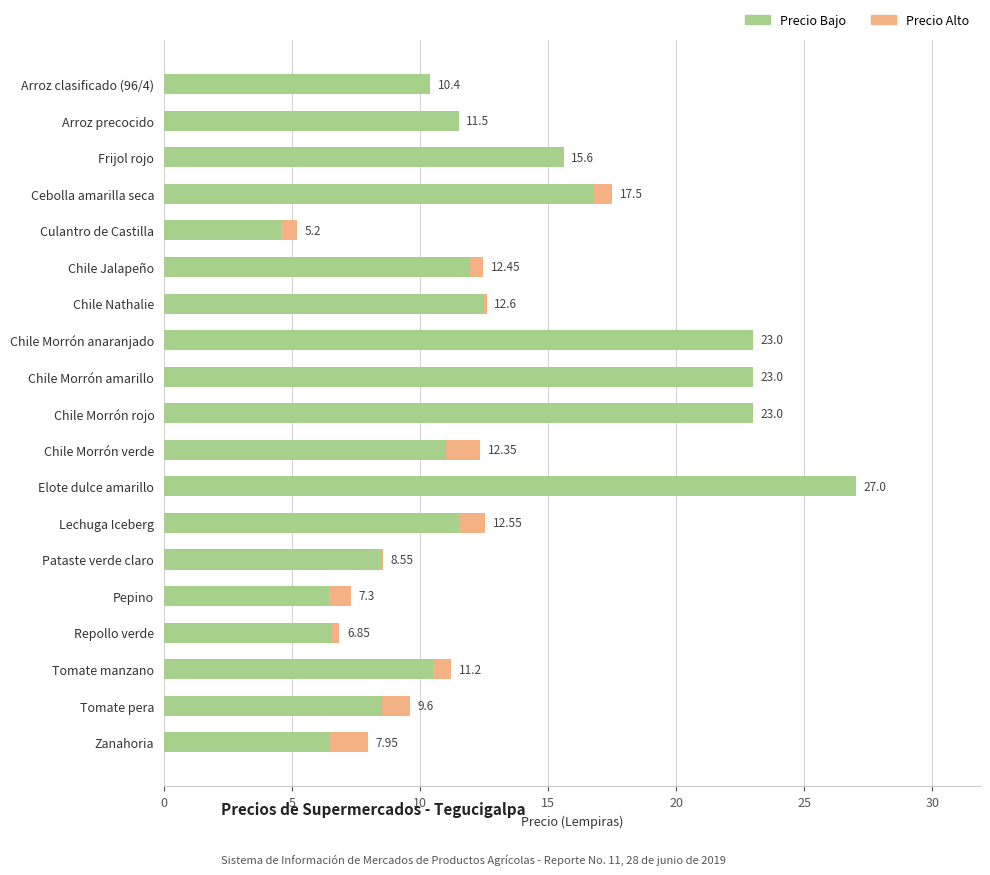

What value does the Bajo series have at Cebolla amarilla seca?

16.8